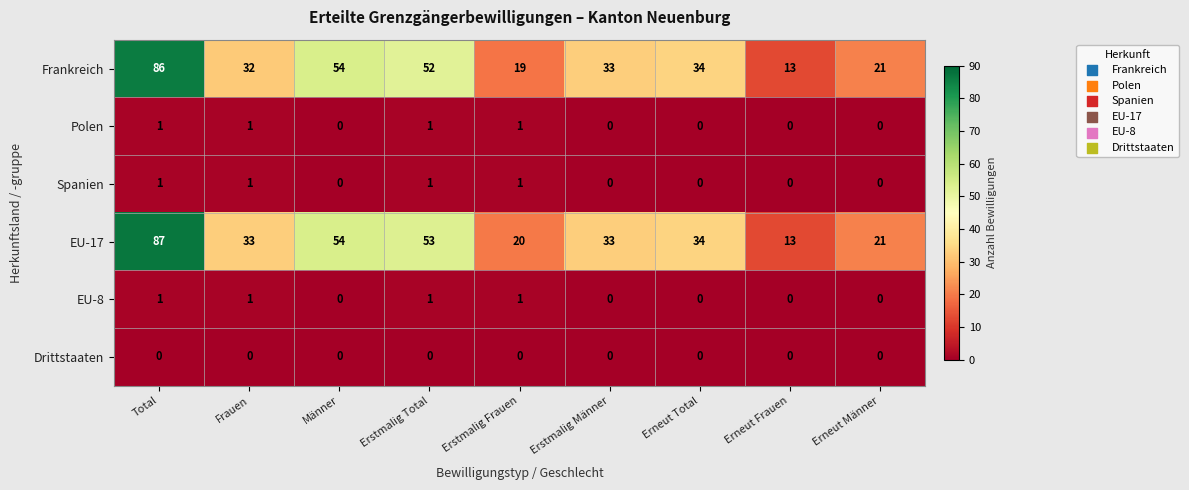

Which series has the widest spread of values?

EU-17